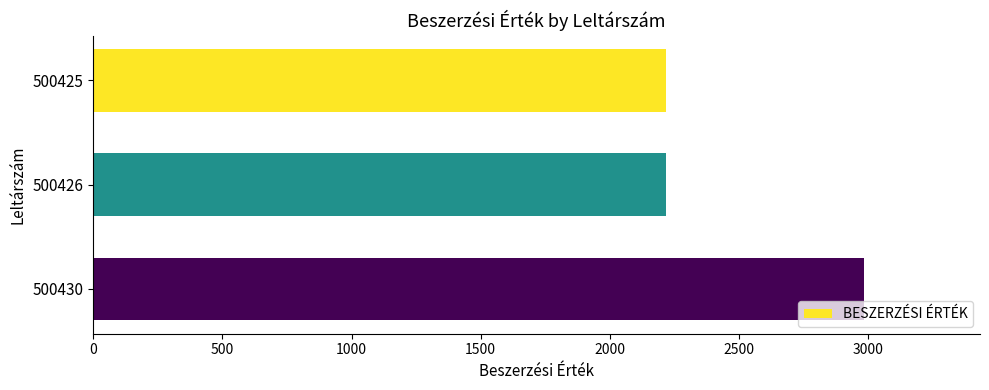

Count the number of data series in this chart.

1